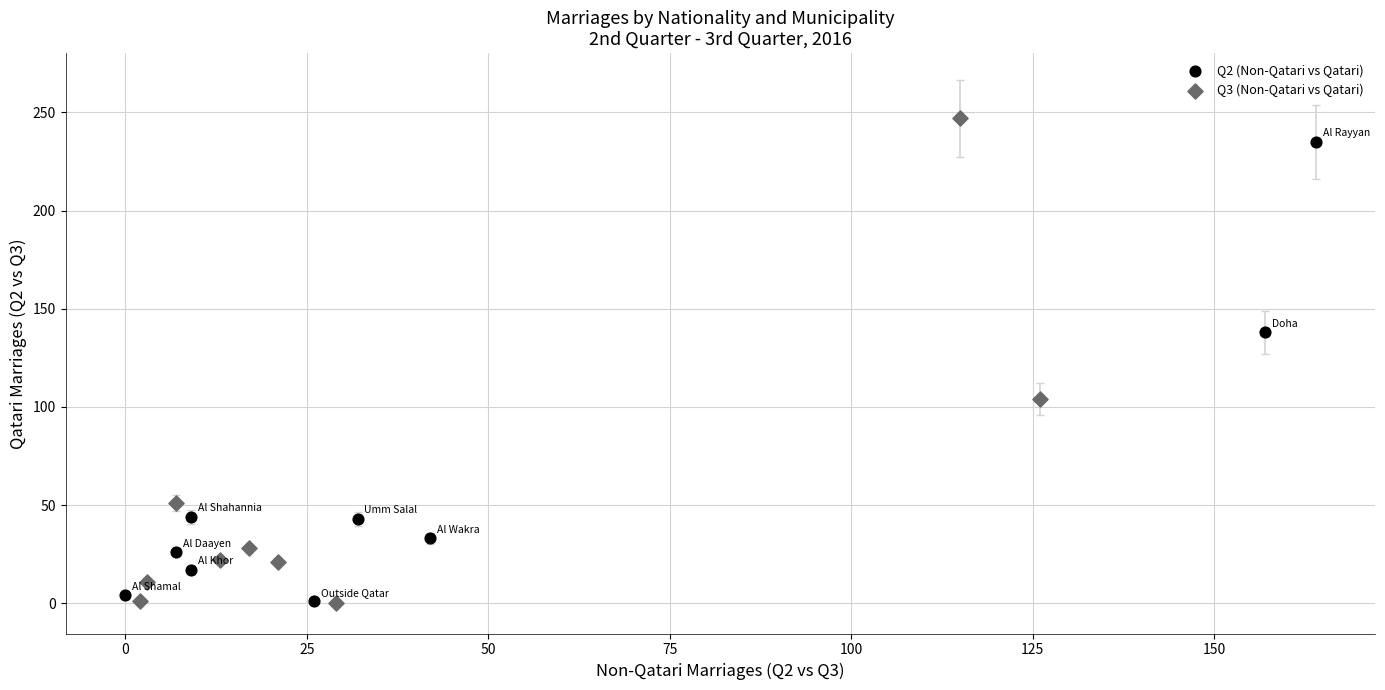

Which series reaches the maximum Y coordinate?

Q3 (Non-Qatari vs Qatari)